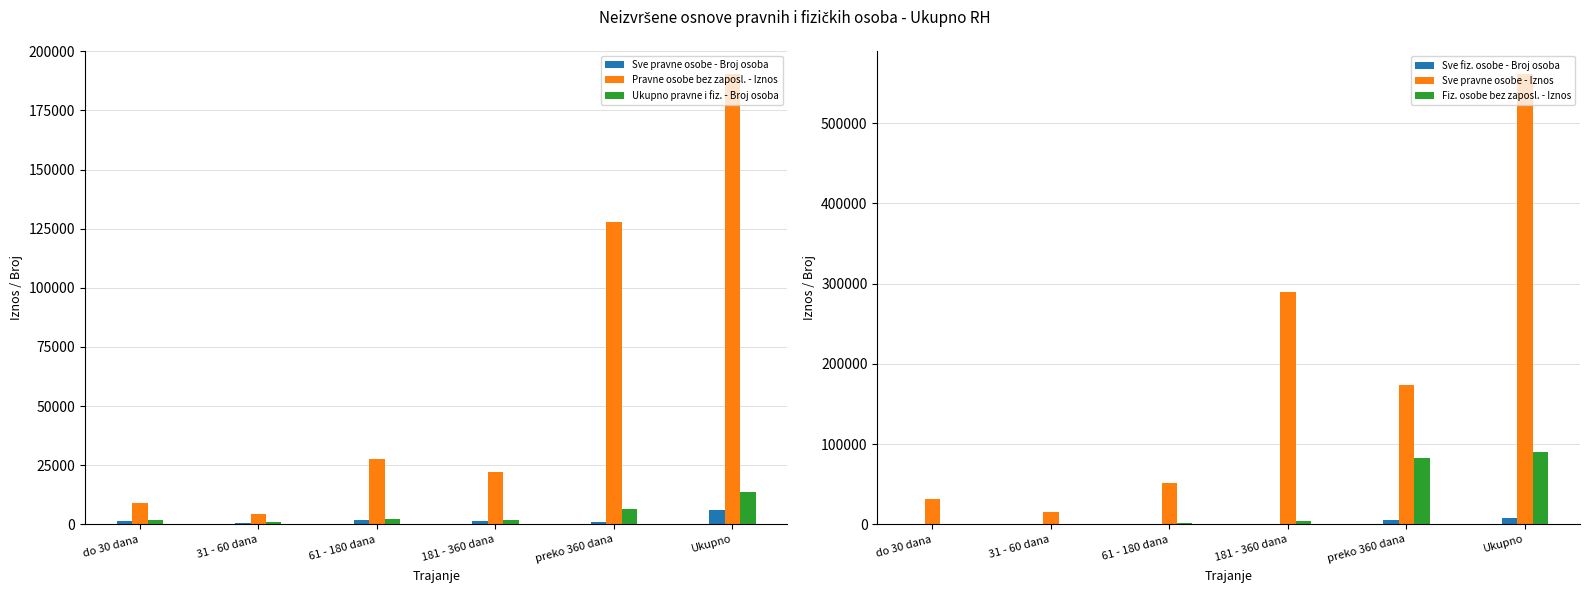

What is the sum of all Sve fiz. osobe - Broj osoba values?

15704.0